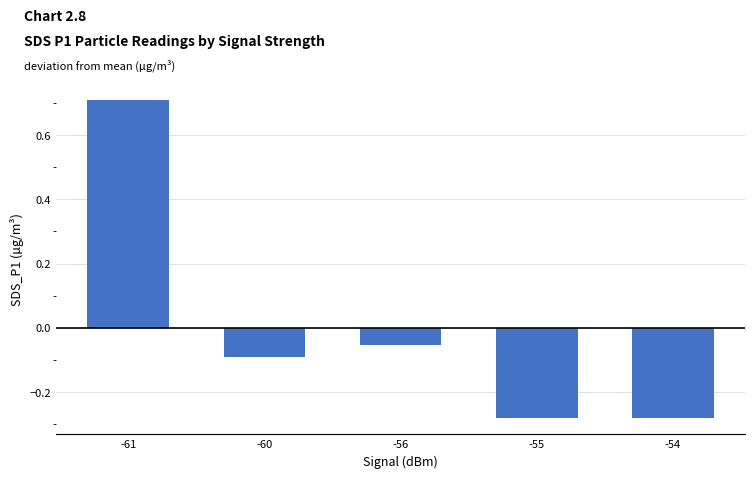

Which label corresponds to the largest value in the chart?

-61